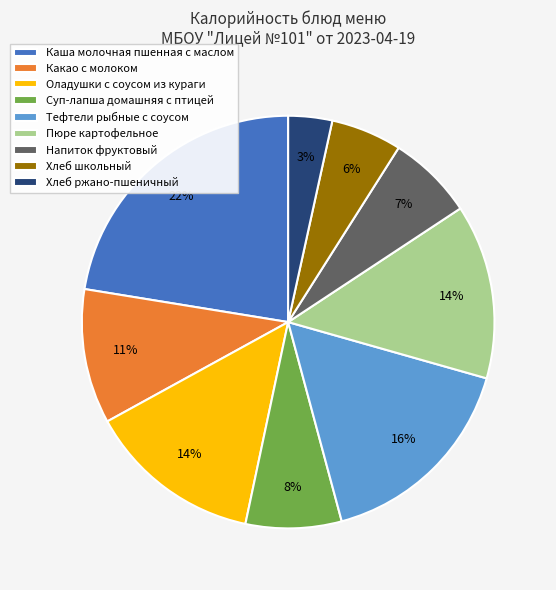

What percentage is the Суп-лапша домашняя с птицей slice, to the nearest percent?

8%